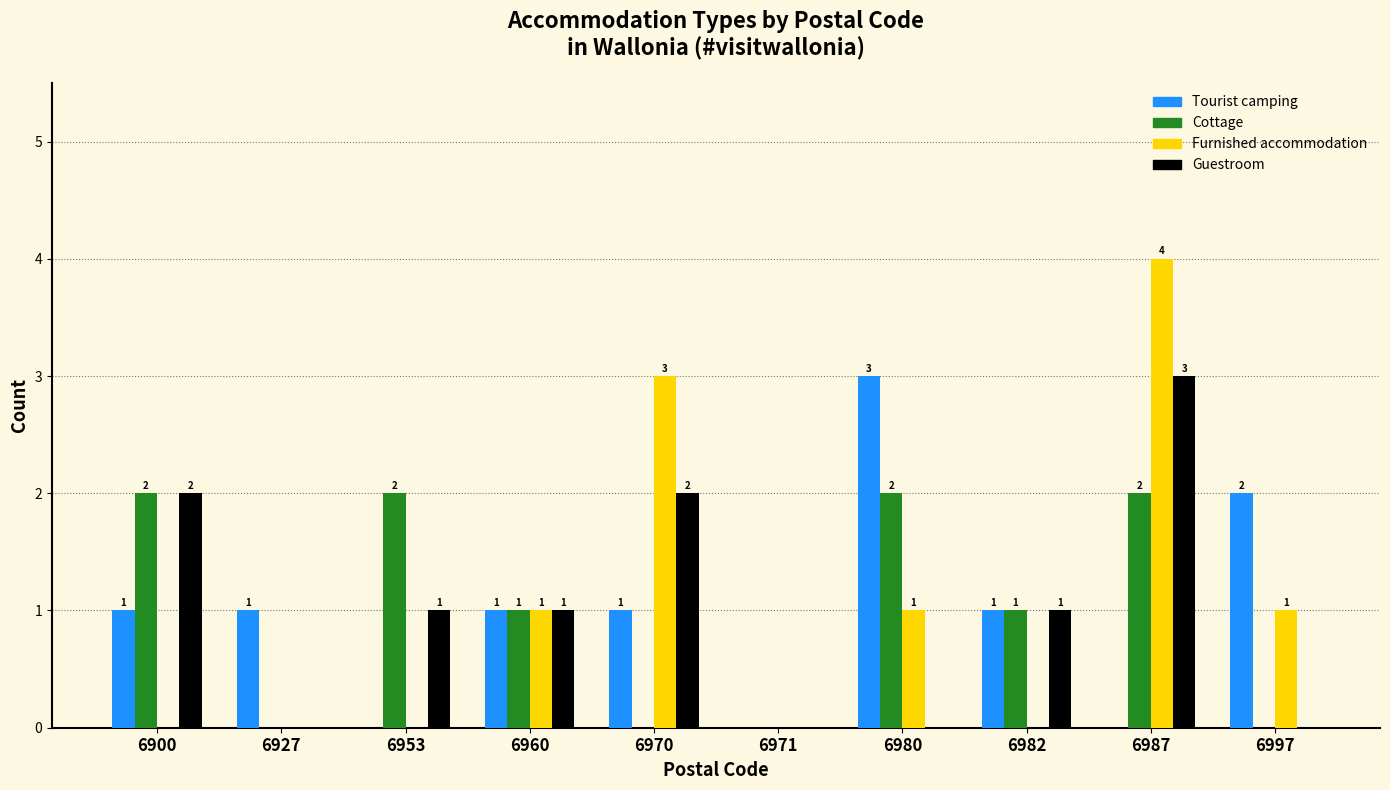

What is the sum of all Cottage values?

10